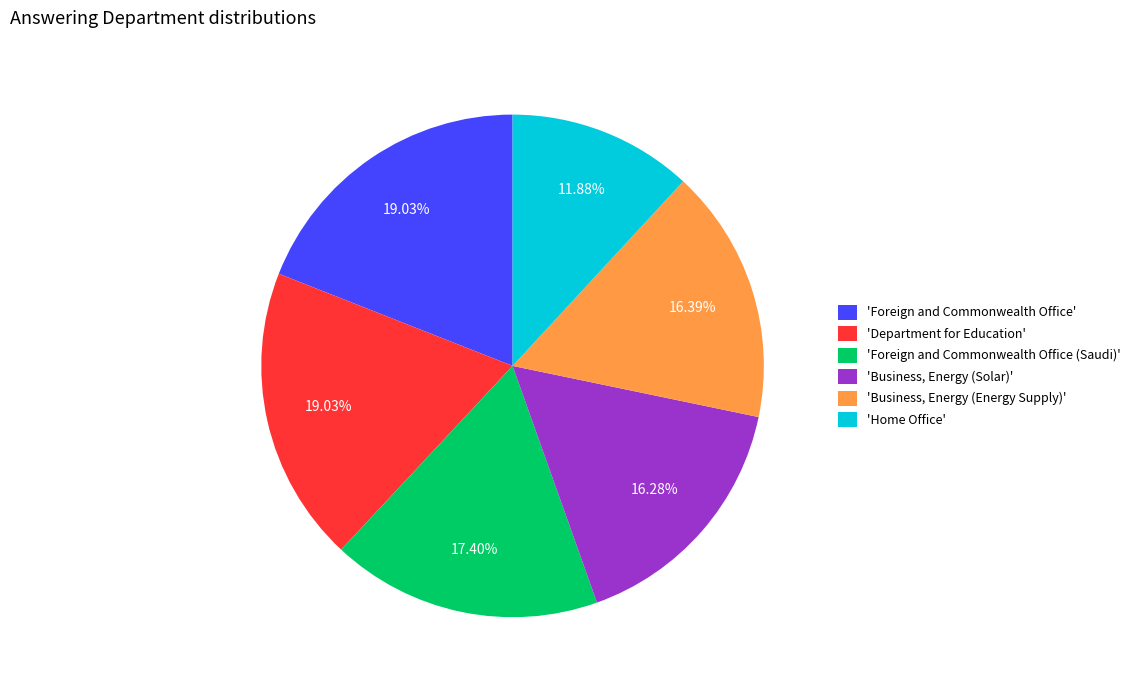

Which slice is the smallest?

'Home Office'